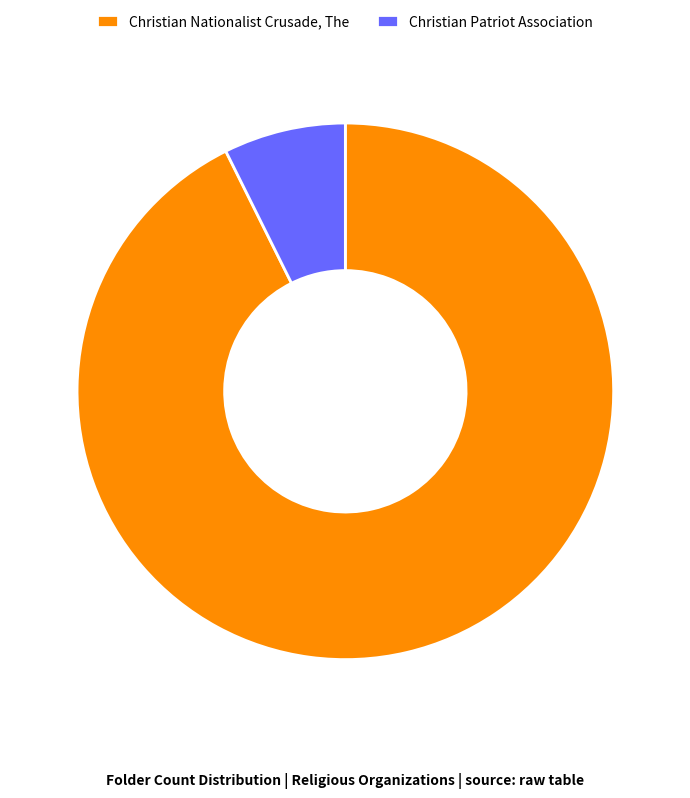

What is the ratio of the value at Christian Nationalist Crusade, The to the value at Christian Patriot Association?

12.6